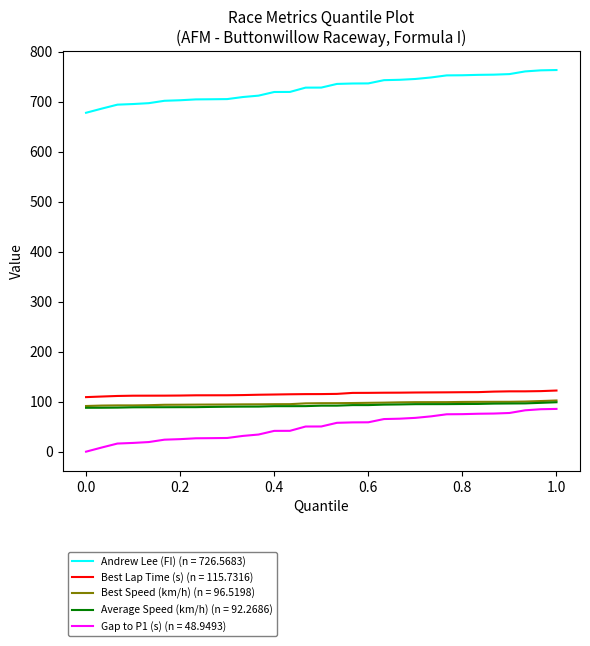

True or false: Andrew Lee (FI) (n = 726.5683) and Best Speed (km/h) (n = 96.5198) intersect in this chart.

False